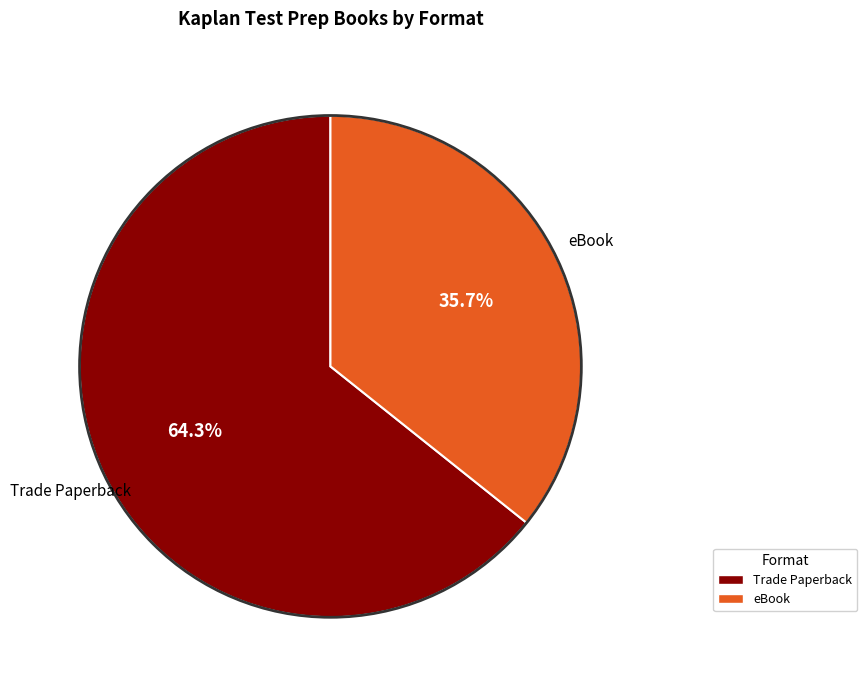

To the nearest percent, what is the difference between the eBook and Trade Paperback slice percentages?

29%